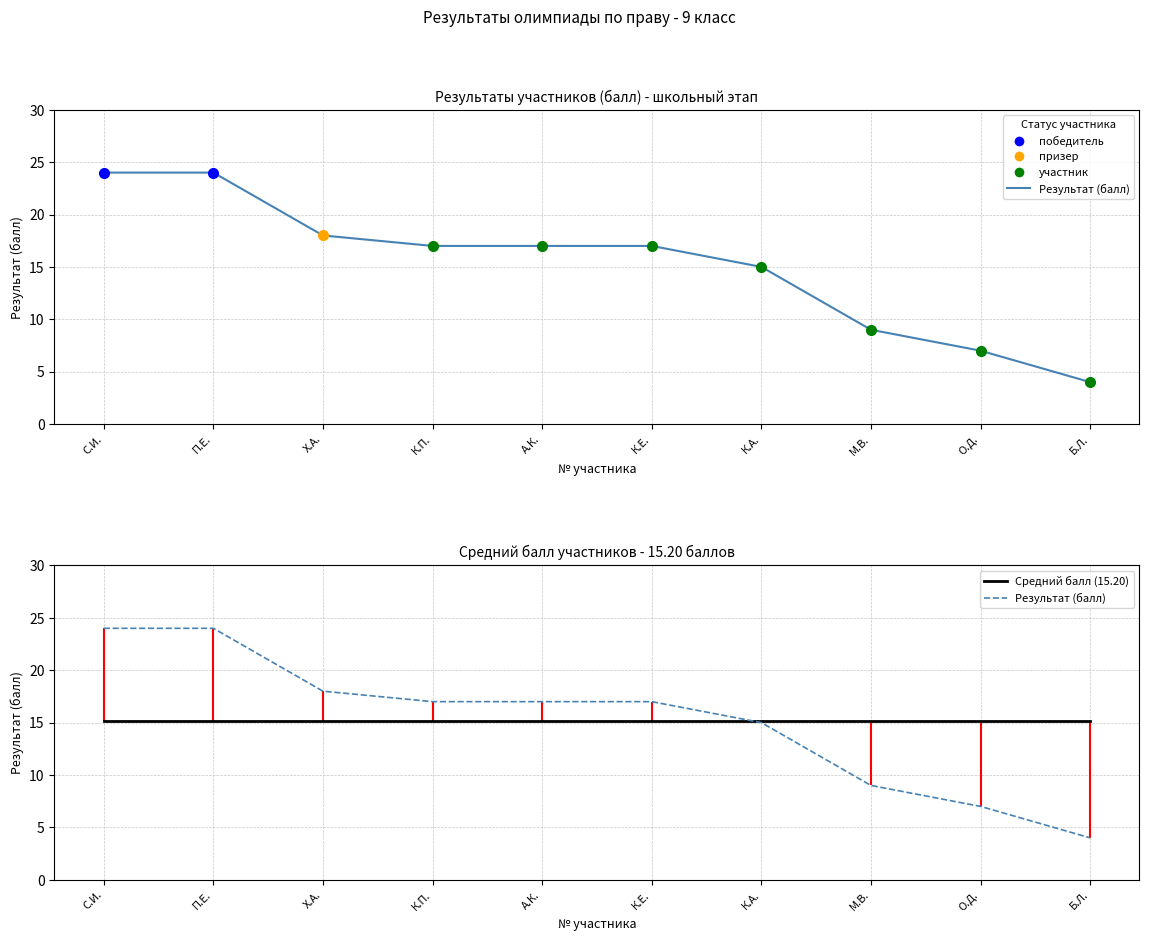

Where is Средний балл (15.20) nearest to the value 15?

С.И.